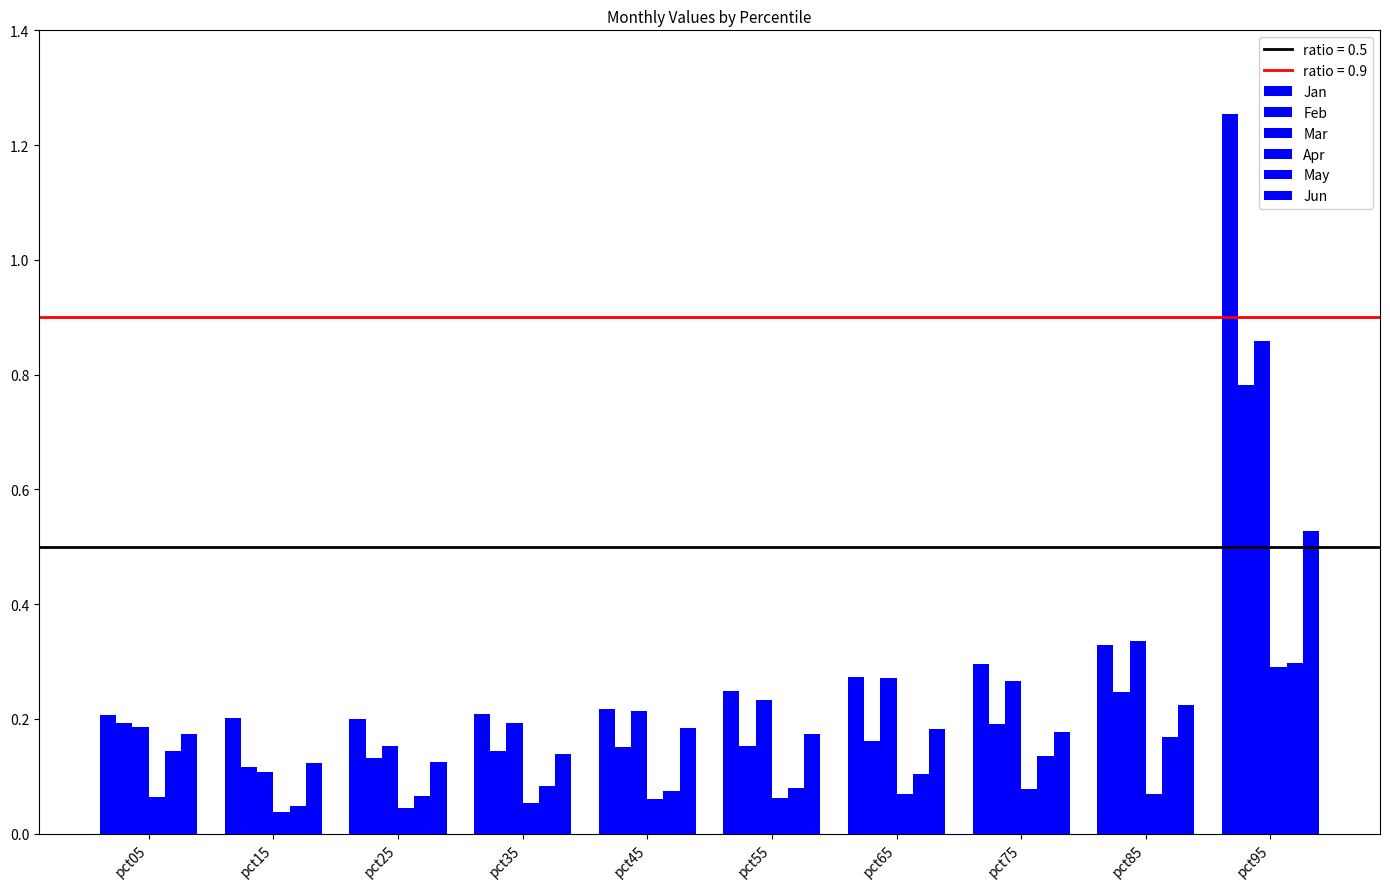

What is the average value of the Mar series?

0.3